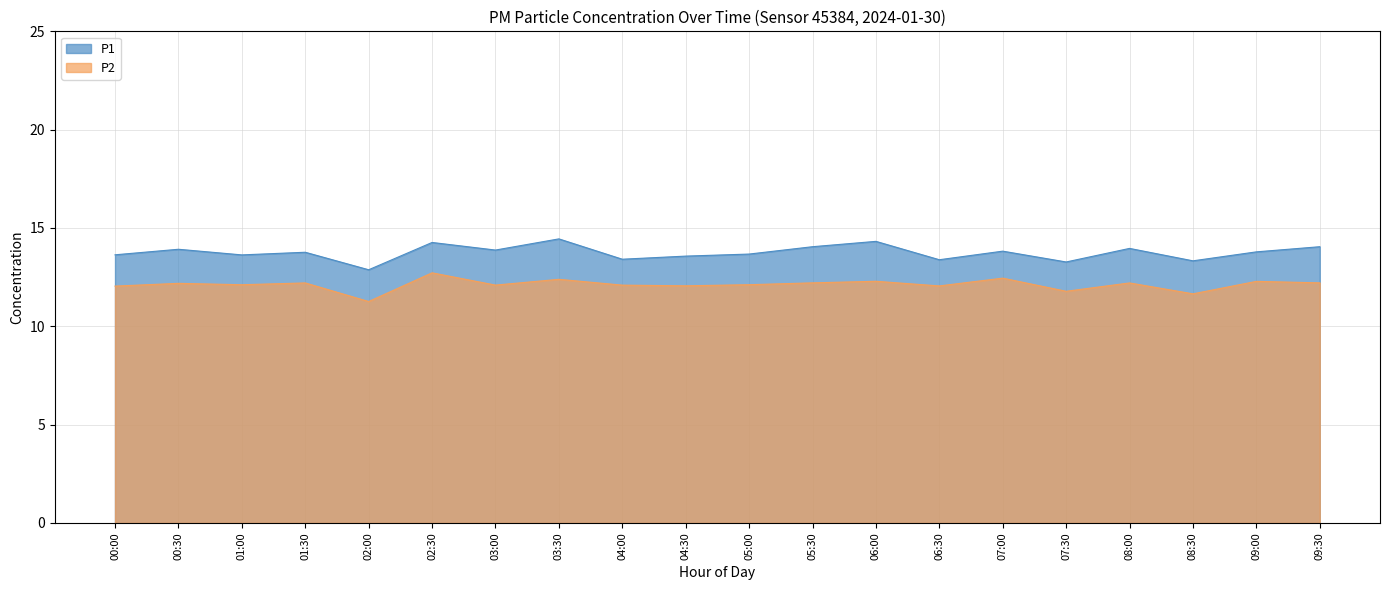

What is the greatest value displayed?

14.4